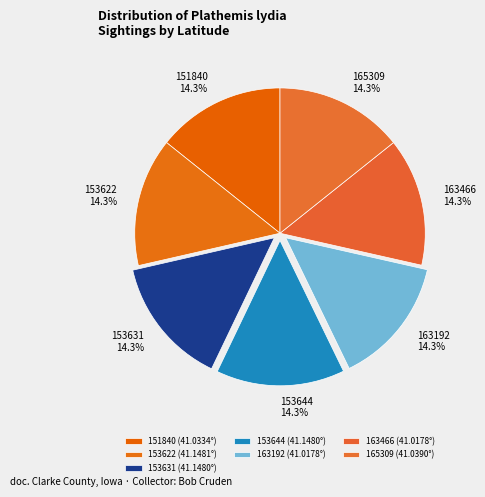

What is the ratio of the value at 153644 to the value at 163192?

1.0